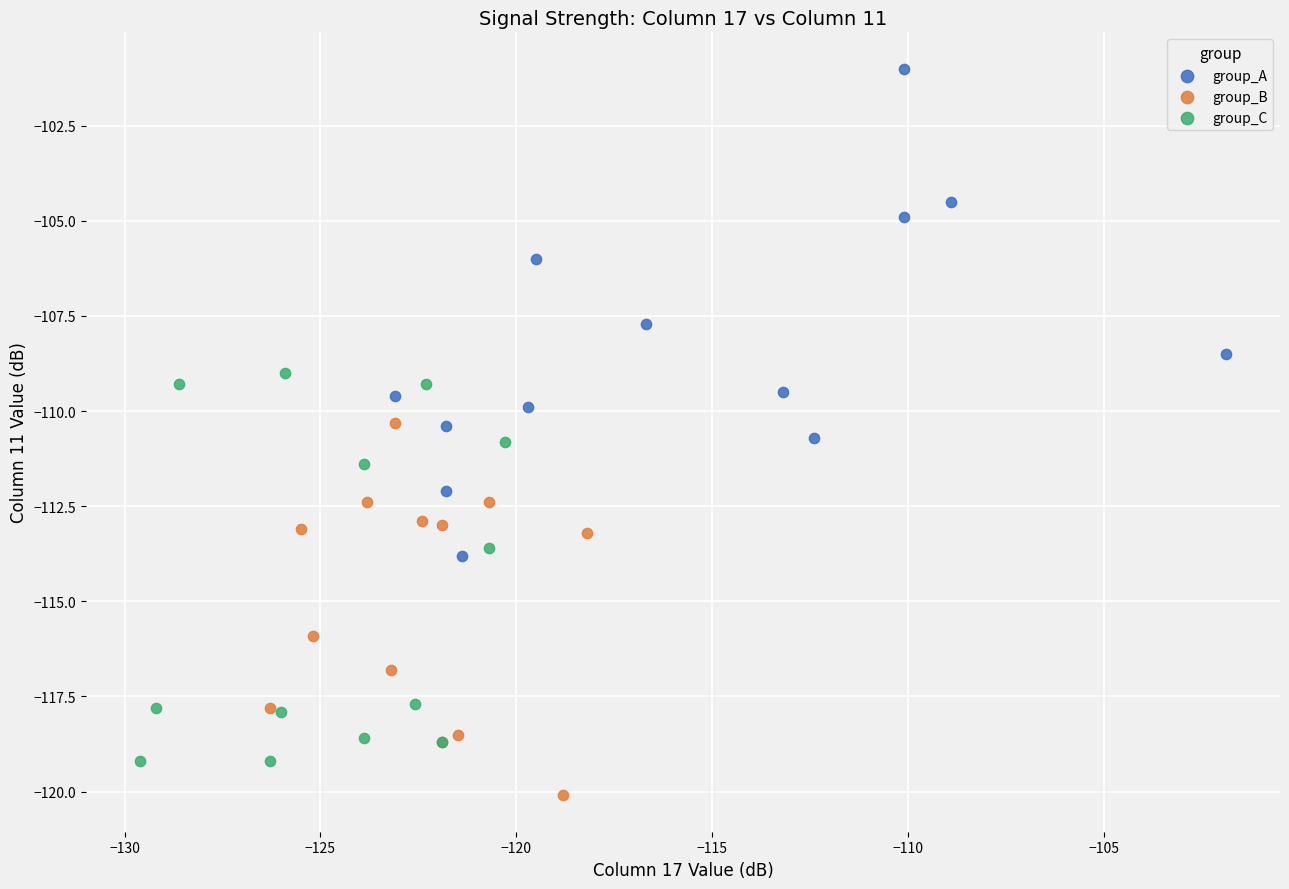

Which series contains the highest Y value?

group_A